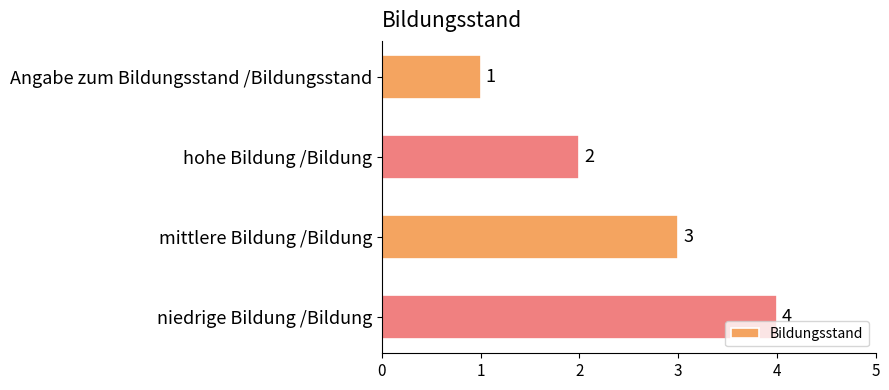

True or false: the data shows 1 at hohe Bildung /Bildung.

False